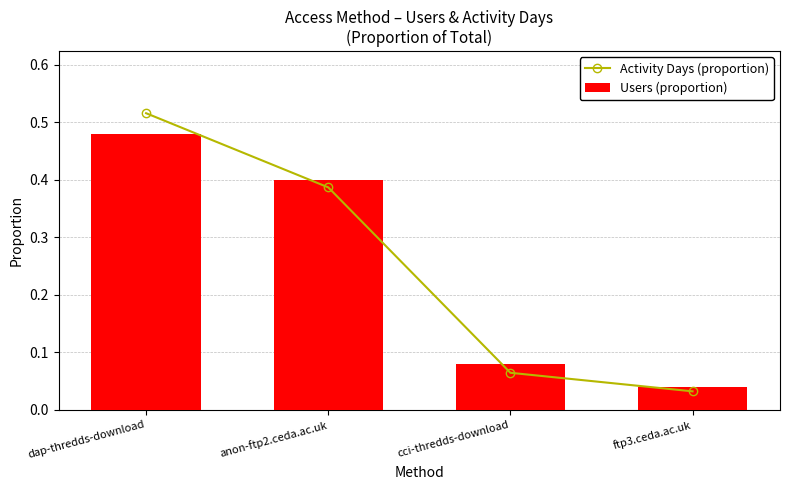

Between dap-thredds-download and anon-ftp2.ceda.ac.uk, which series saw the biggest shift?

Activity Days (proportion)